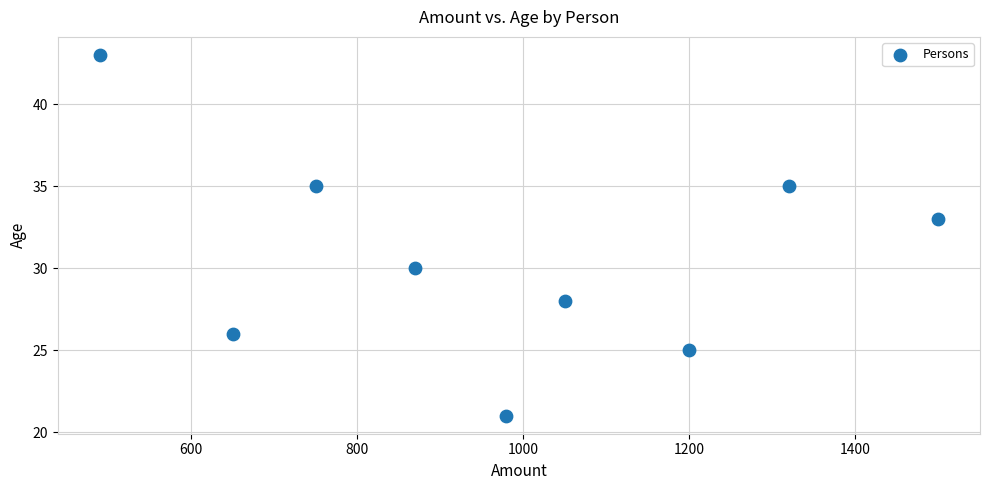

What is the average X value?

979